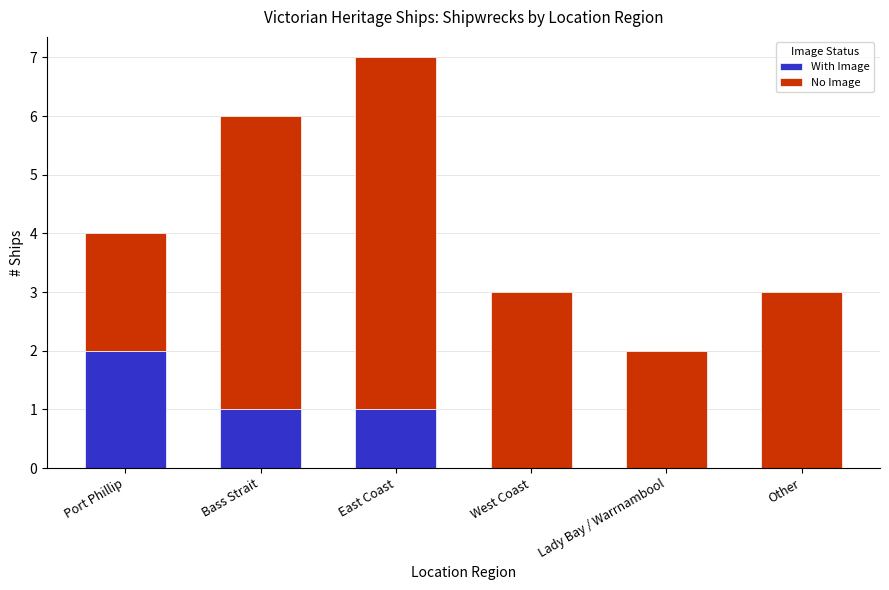

Does the chart contain stacked bars?

Yes